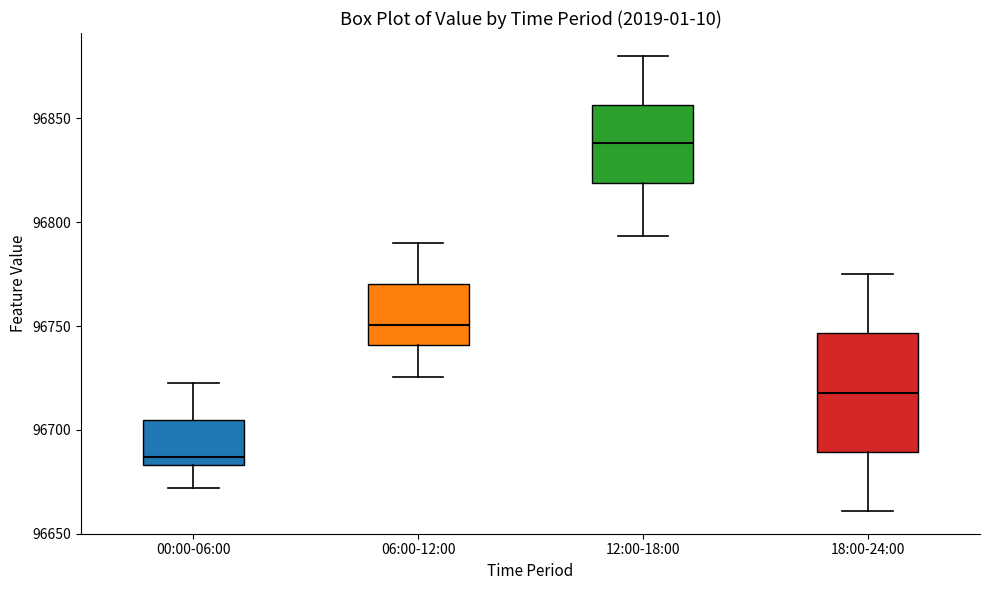

Where does the upper whisker of the box for 18:00-24:00 end on the y-axis? The values are not printed on the chart, so give them approximately, as read against the axis.

96775